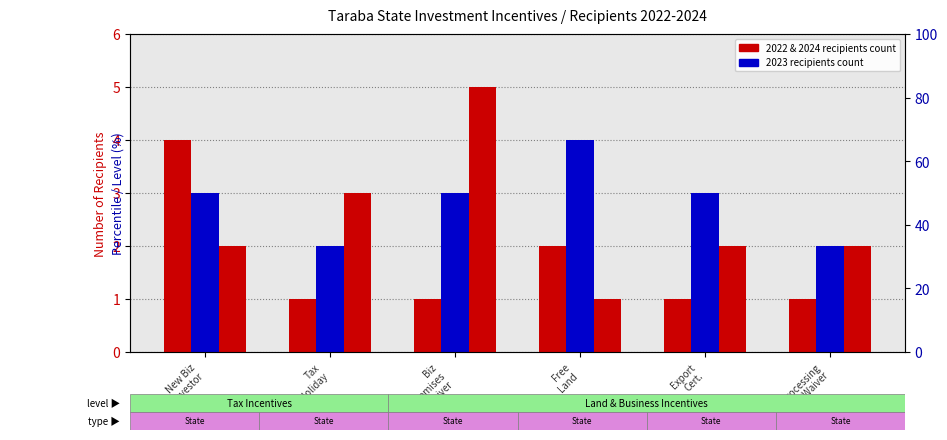

Which series changed the most between New Biz
Investor and Processing
Fee Waiver?

Recipients 2022